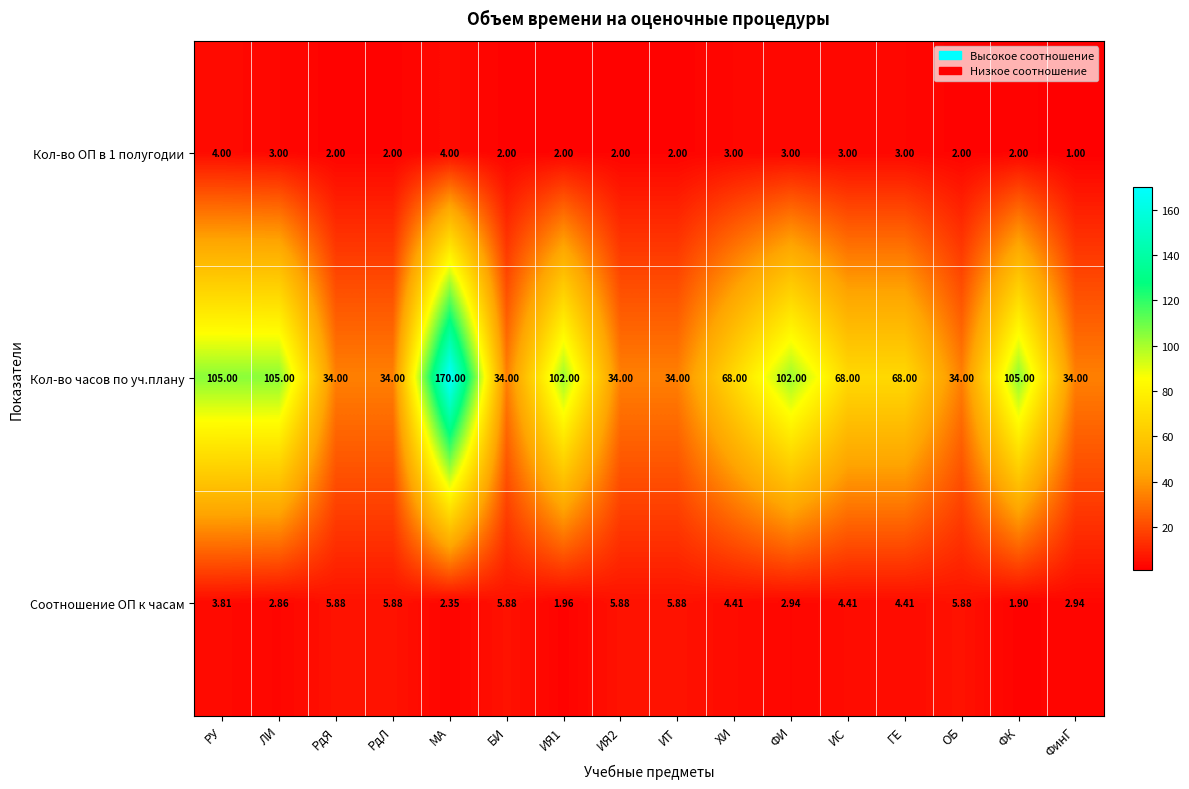

At which category is the sum across all series the highest?

МА